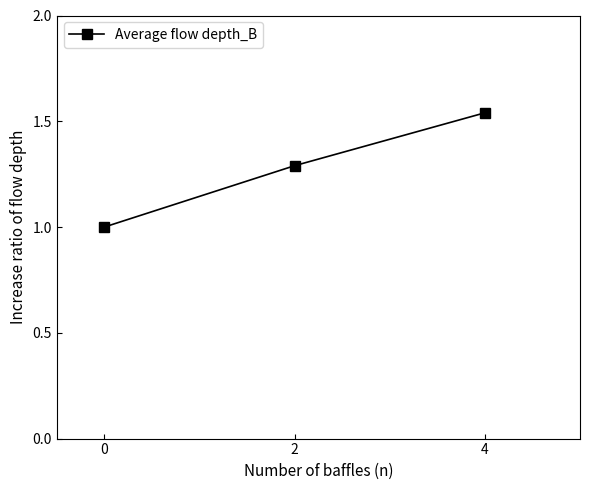

Rank the categories by value from lowest to highest.

0, 2, 4